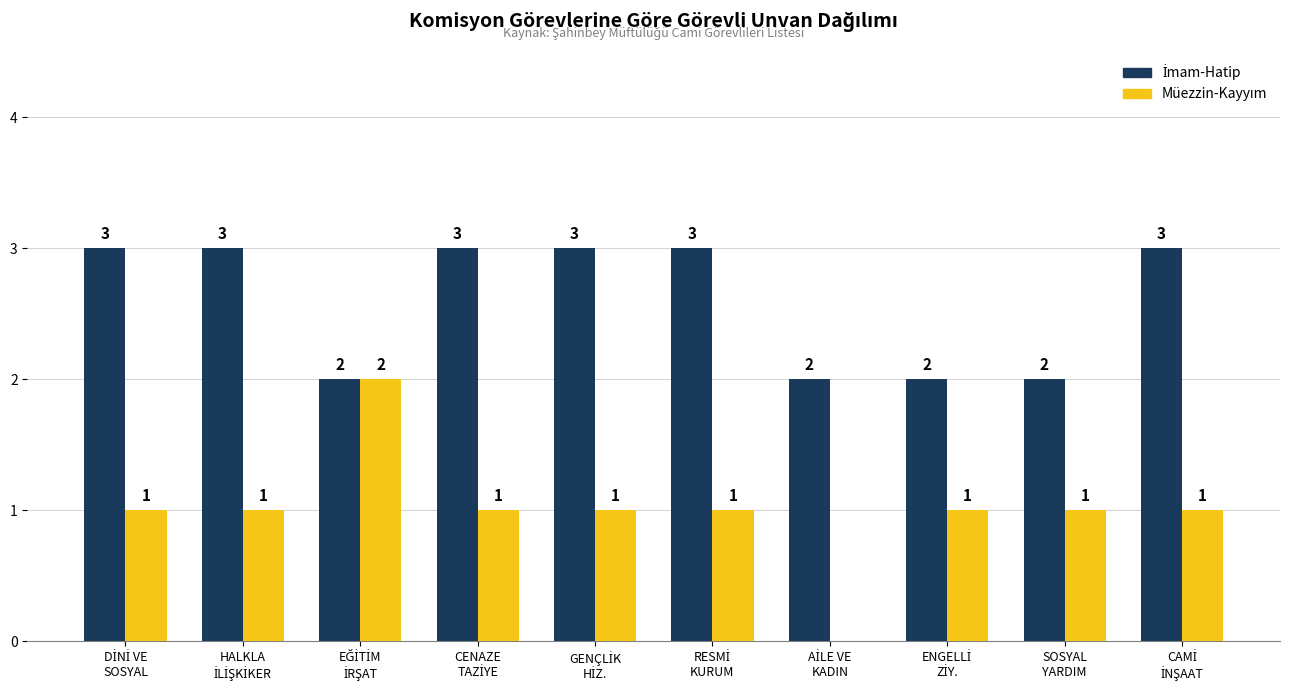

What is the greatest value displayed?

3